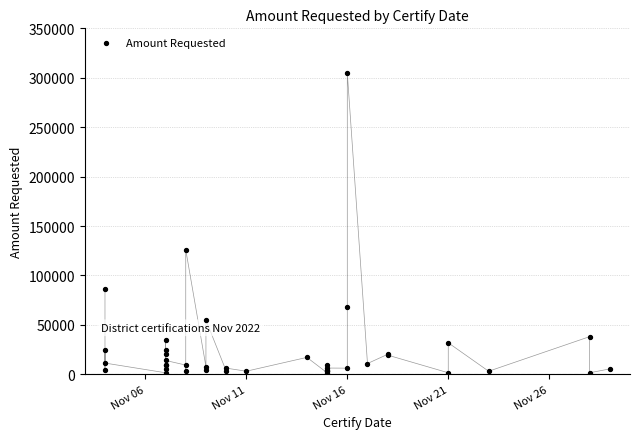

What Y value in the scatter plot is closest to 153263?

126021